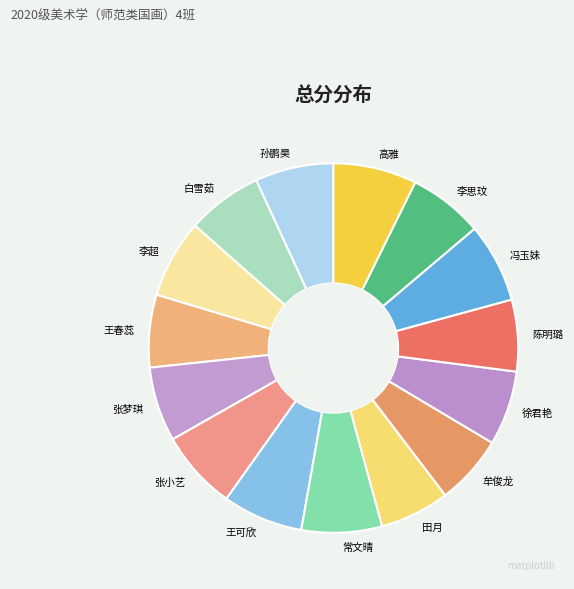

True or false: 白雪茹 accounts for 13% of the total.

False